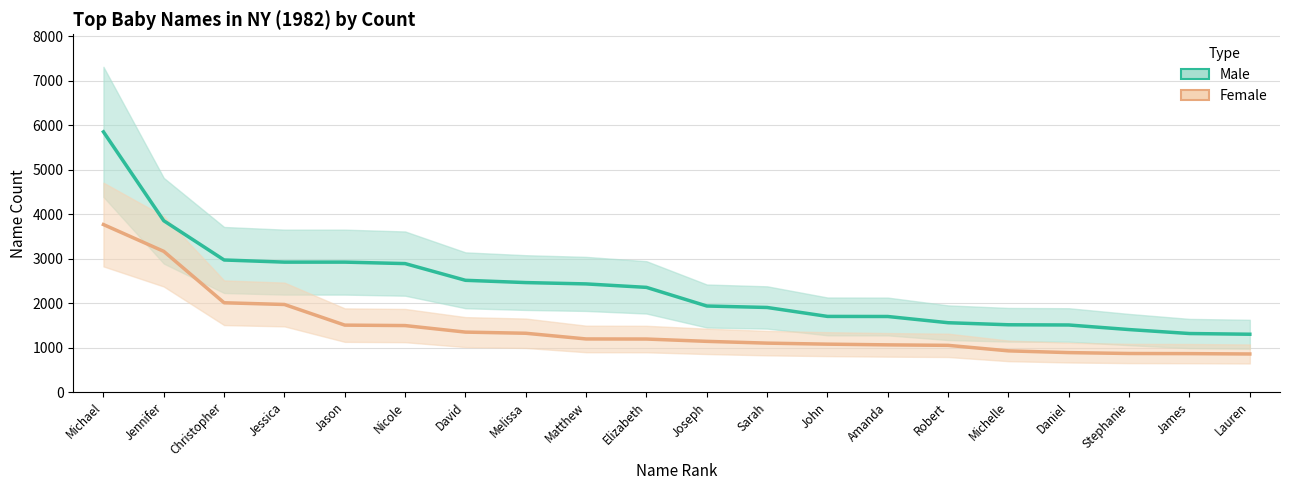

List the series in order of their overall mean, lowest first.

Female, Male